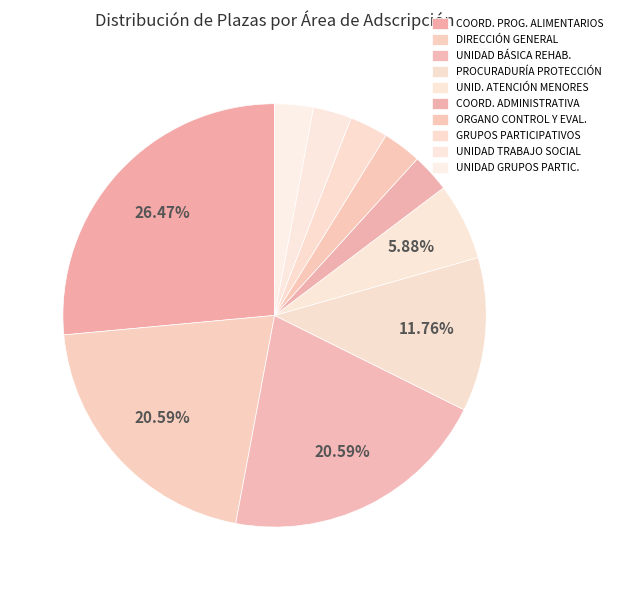

Count the number of slices in the pie.

10